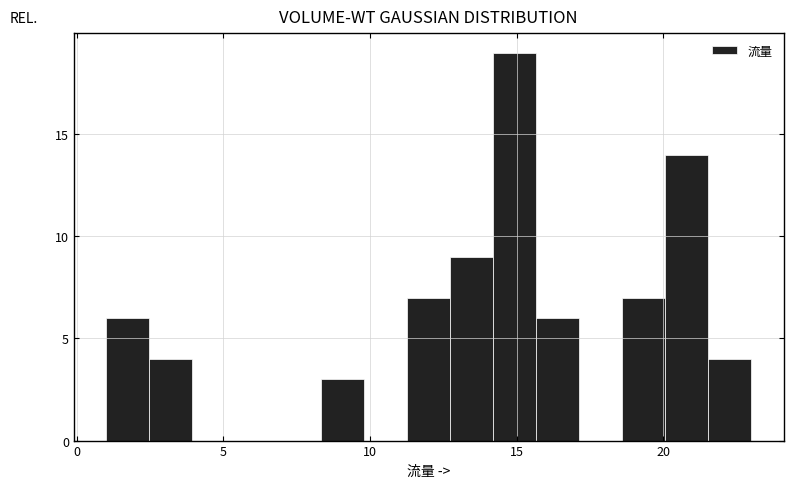

Around what value on the x-axis is the tallest bar? Give the approximate position of its centre, as read against the axis.

15.0